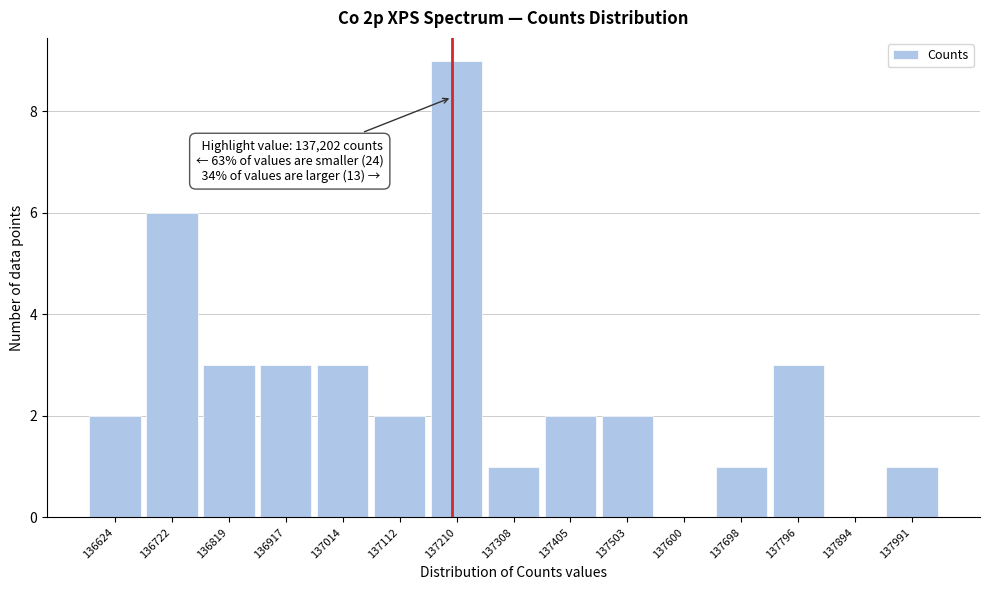

Which range on the x-axis has the tallest bar?

137160 to 137260